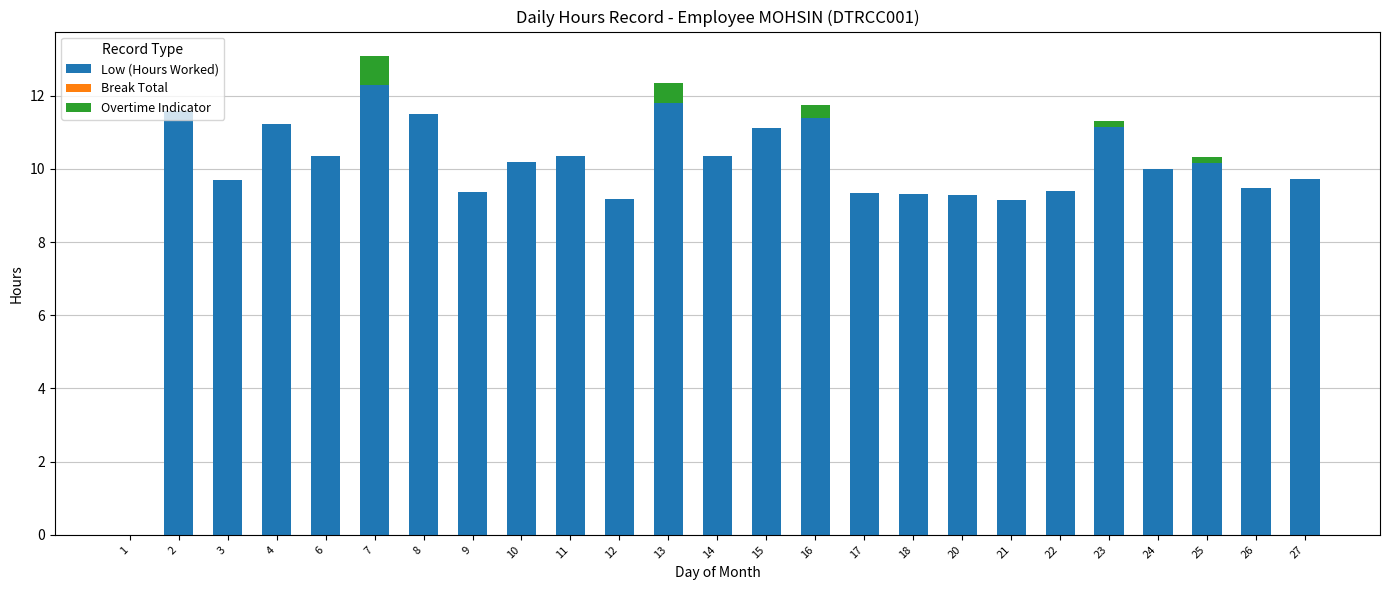

What is the sum of all Low (Hours Worked) values?

247.4